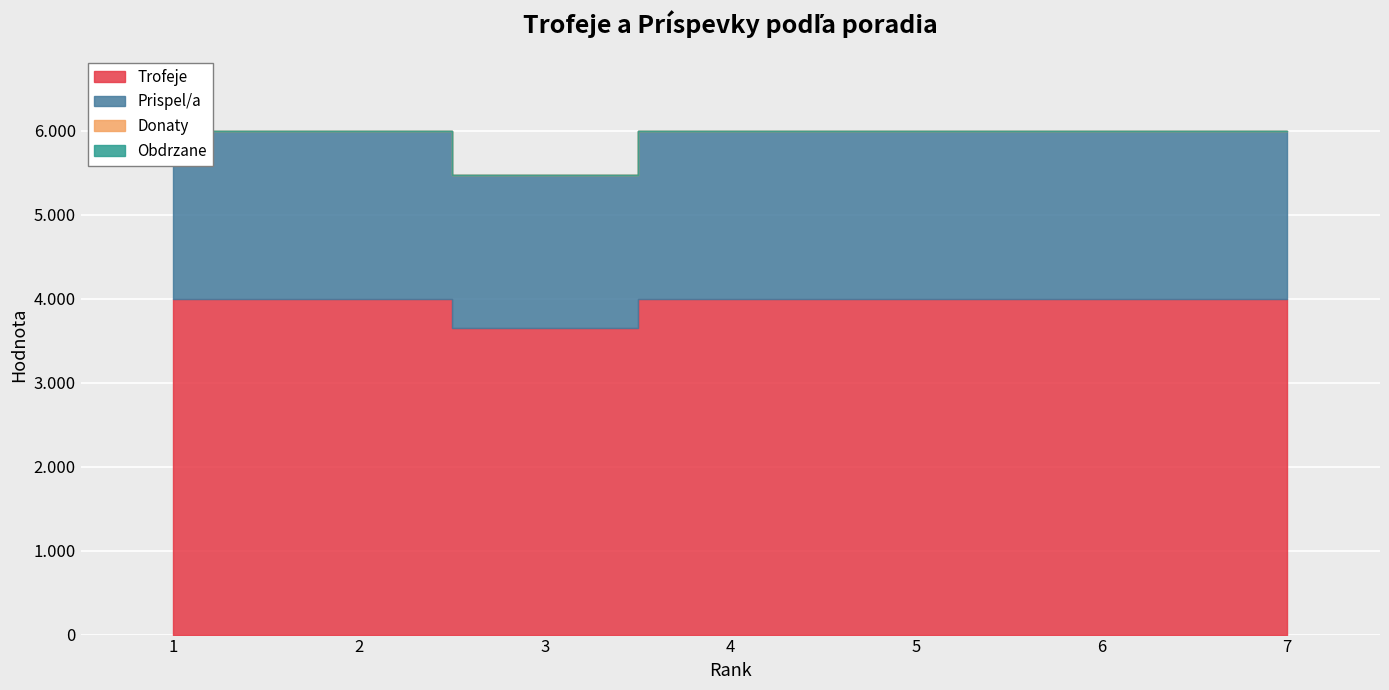

Reading left to right, what are all the values shown in this chart?

Trofeje: 1=4001	2=4001	3=3652	4=4001	5=4001	6=4001	7=4000
Prispel/a: 1=2000	2=2000	3=1826	4=2000	5=2000	6=2000	7=2000
Donaty: 1=0	2=0	3=0	4=0	5=0	6=0	7=0
Obdrzane: 1=0	2=0	3=0	4=0	5=0	6=0	7=0